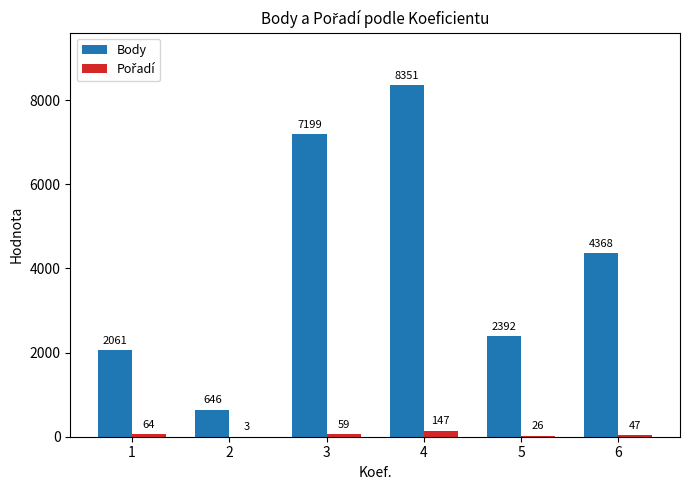

What is the greatest value displayed?

8351